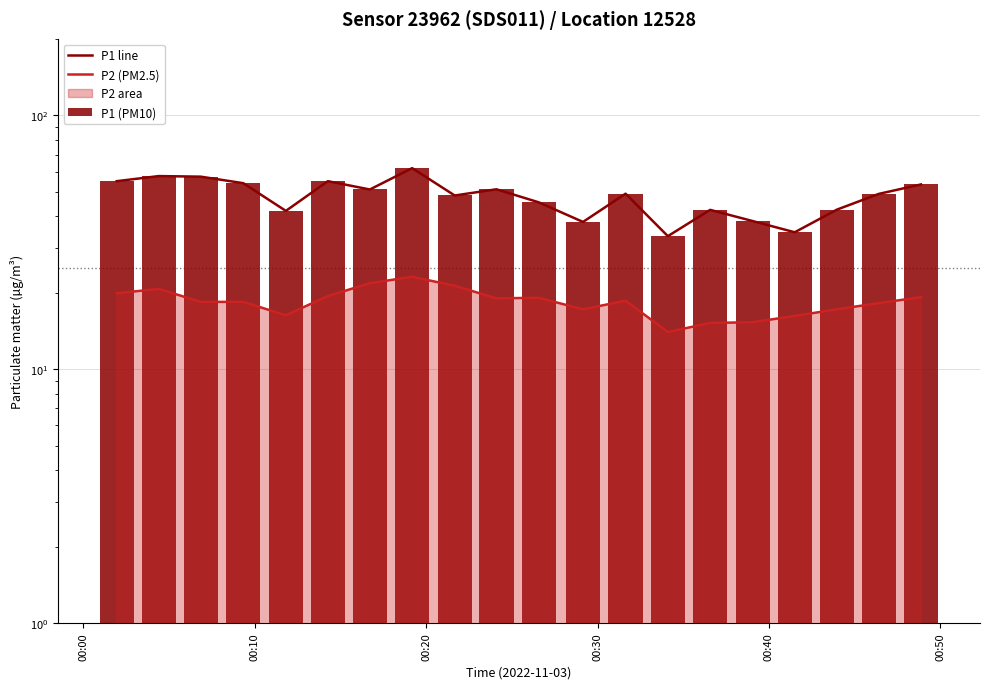

Is the value of P1 (PM10) at 19 greater than the value of P2 (PM2.5) at 00:30?

Yes